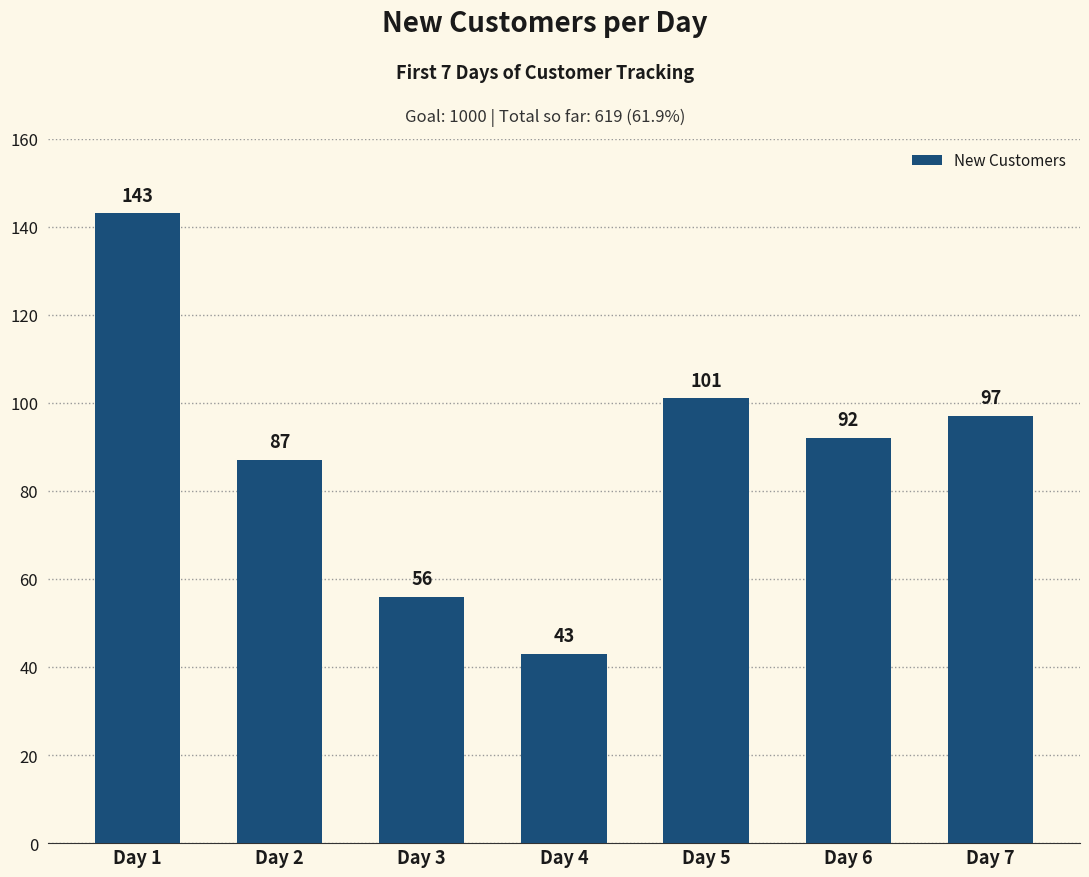

Are the bars grouped side by side (vs. stacked)?

No